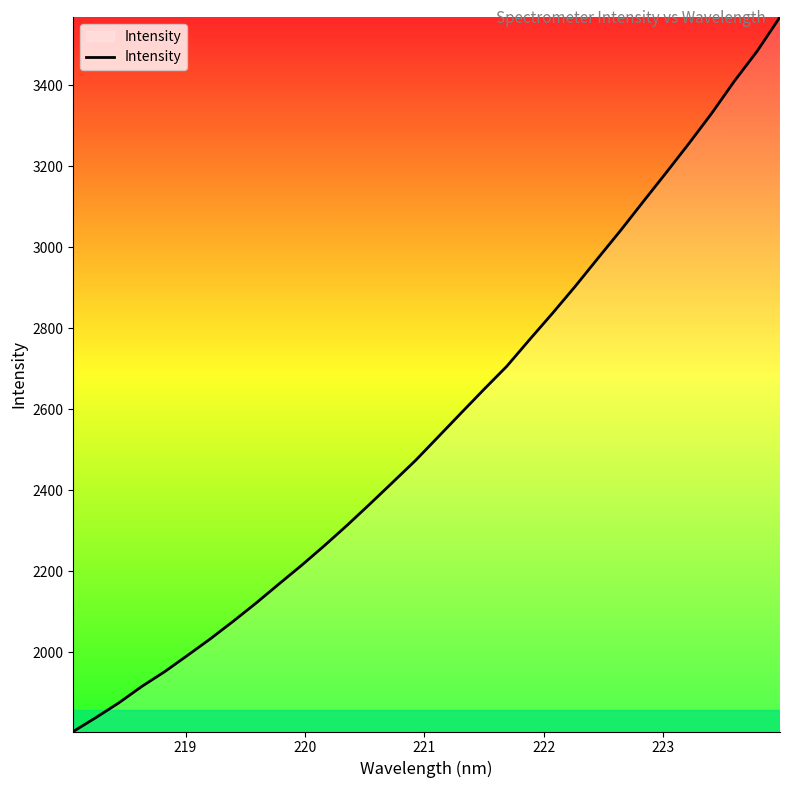

What is the minimum value shown in the chart?

1804.1